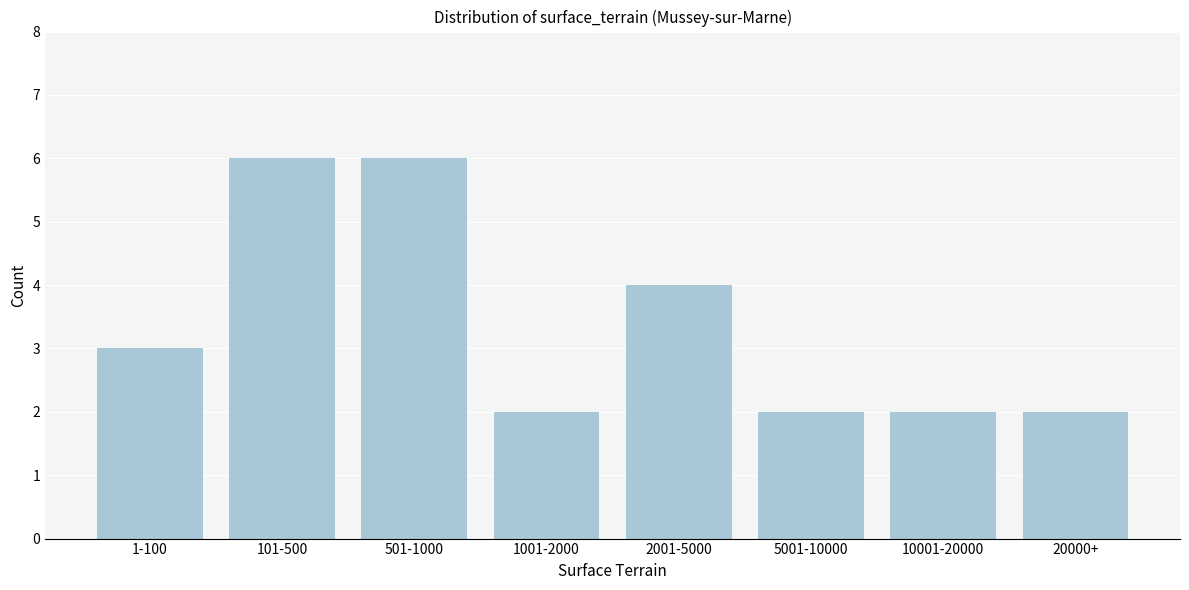

Reading right to left, list all the values displayed in this chart.

2	2	2	4	2	6	6	3